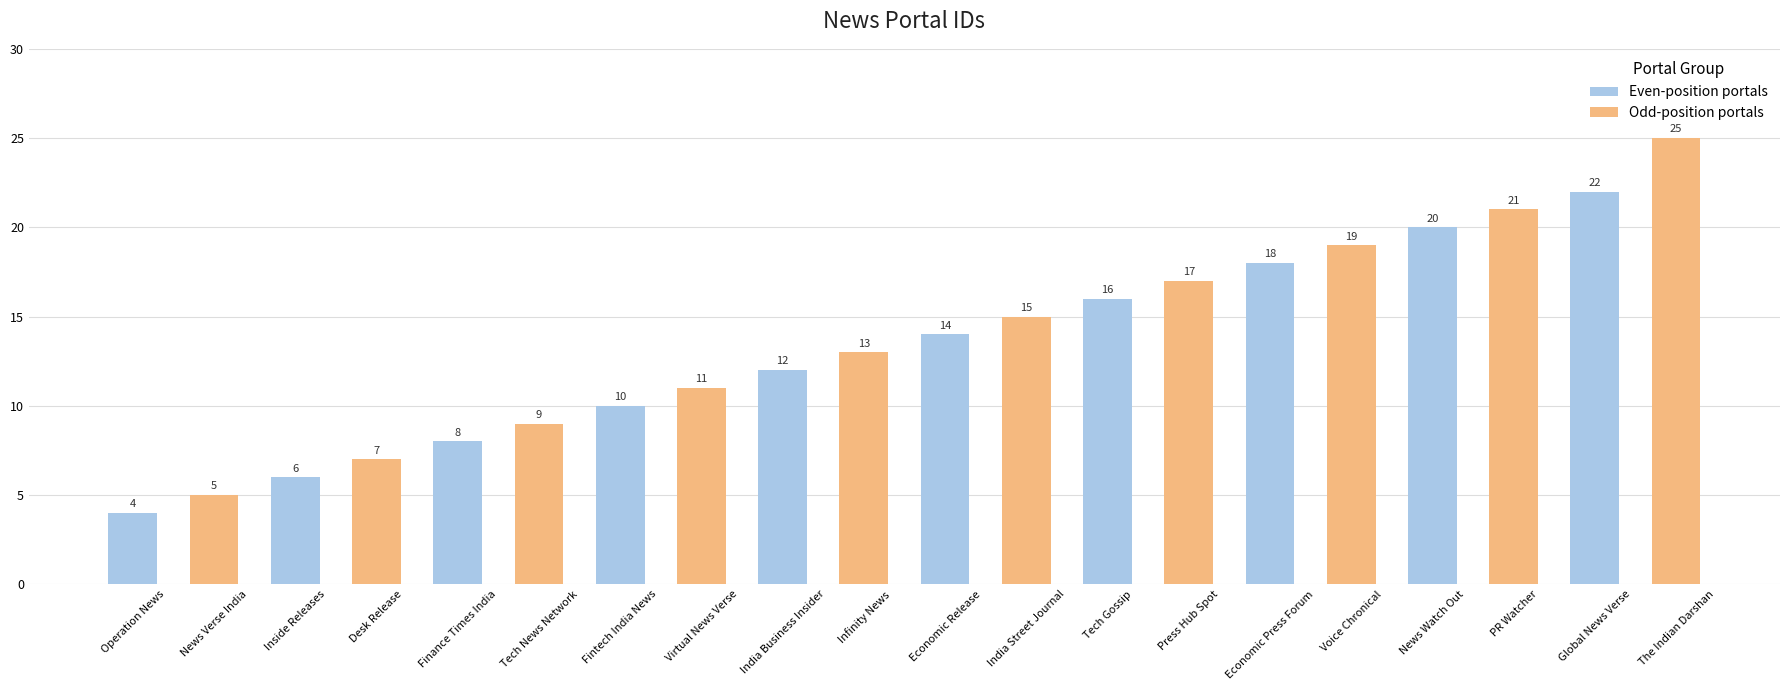

What is the change in value from Inside Releases to Desk Release?

+1